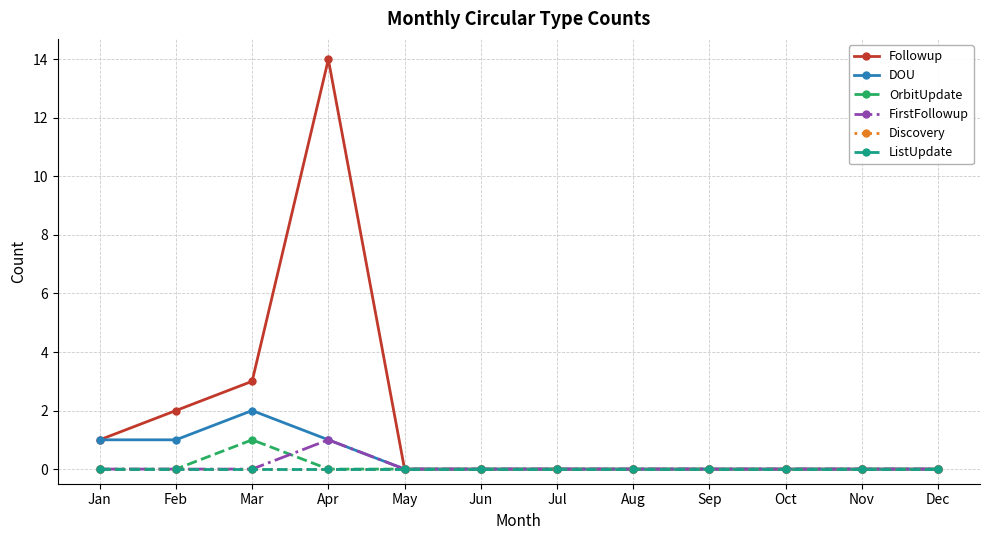

Does the chart have visible grid lines?

Yes